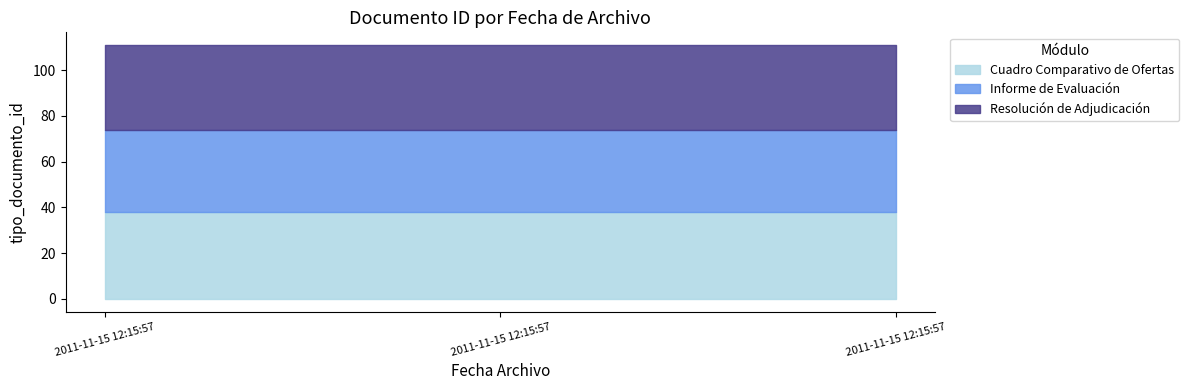

How many distinct data groups are displayed?

3